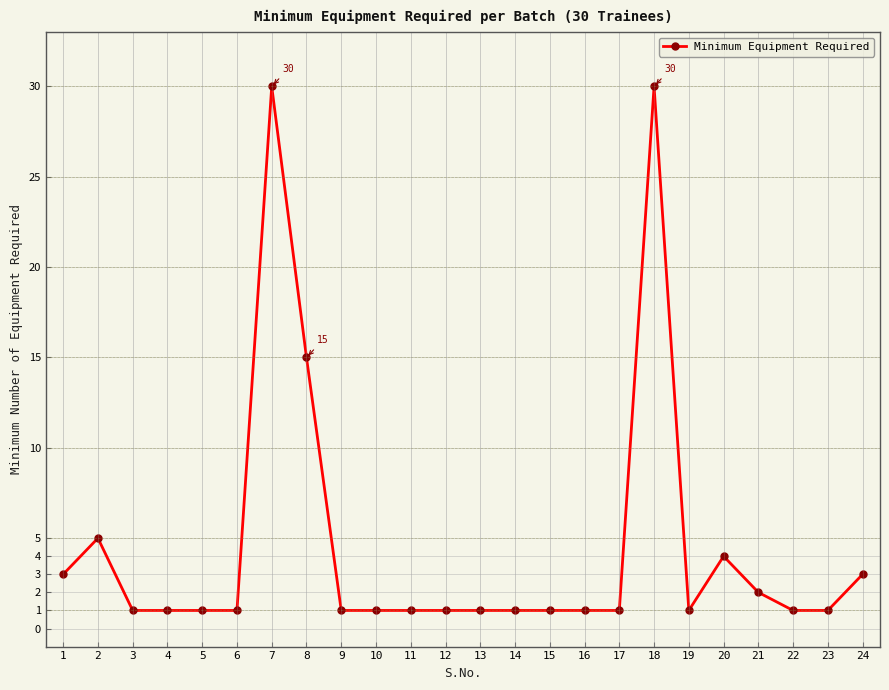

How many distinct data groups are displayed?

1